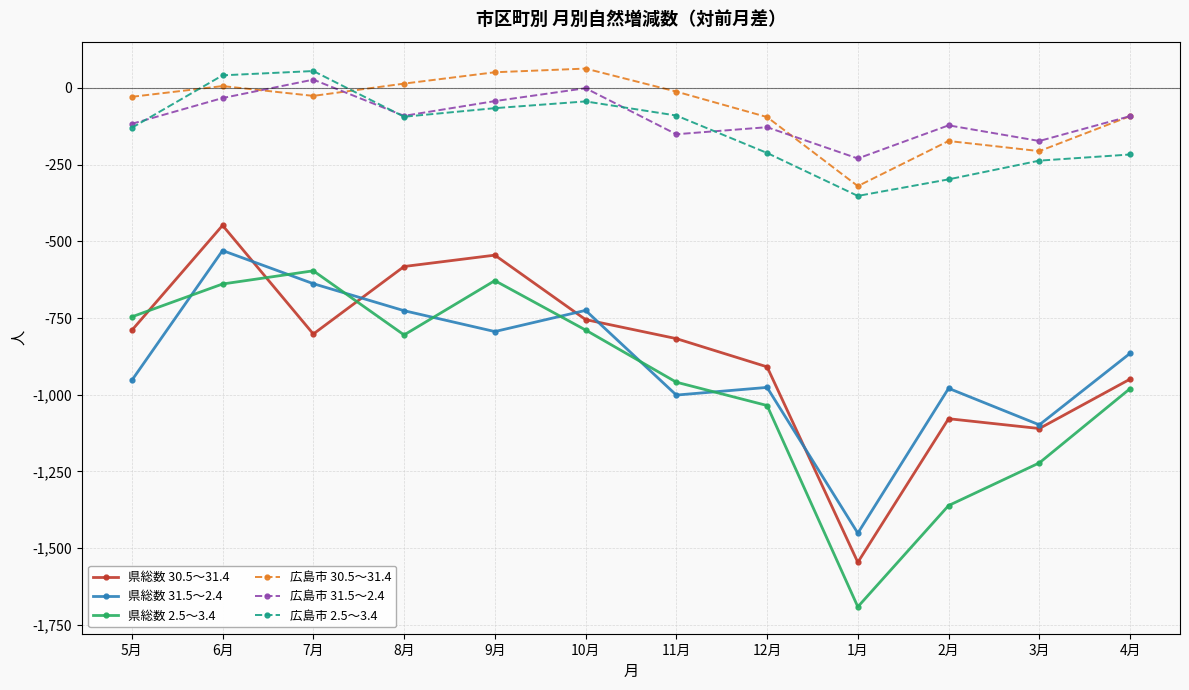

Is the value of 広島市 2.5～3.4 at 9月 greater than the value of 県総数 2.5～3.4 at 3月?

Yes